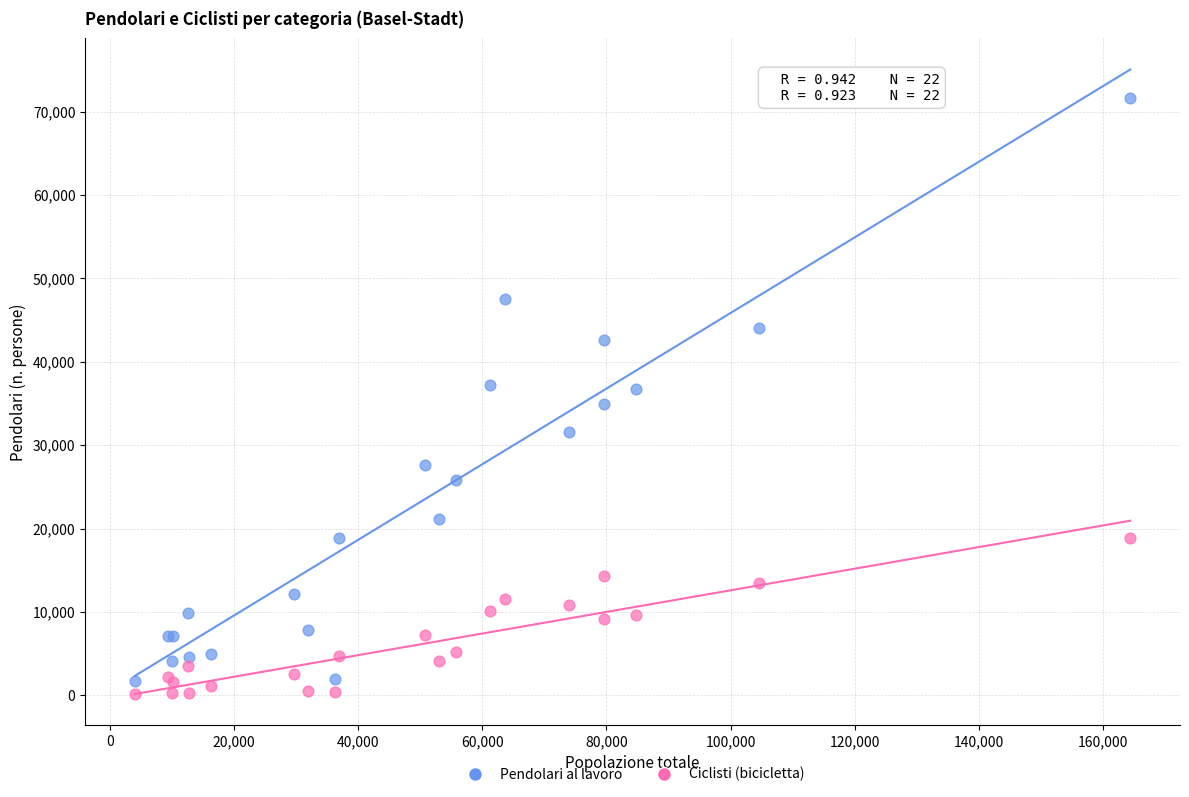

What is the X range (max minus min) for the scatter plot?

160370.5